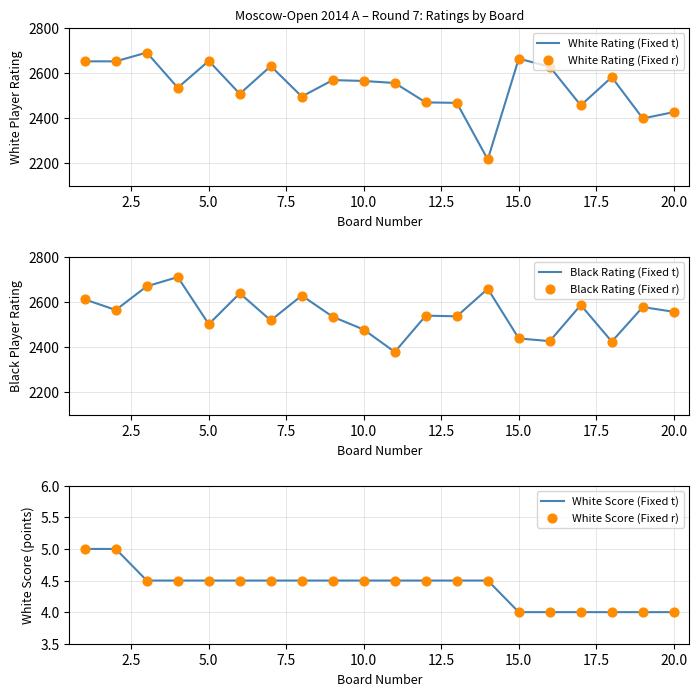

True or false: White Rating (Fixed t) has a value of 2663 at 15.0.

True